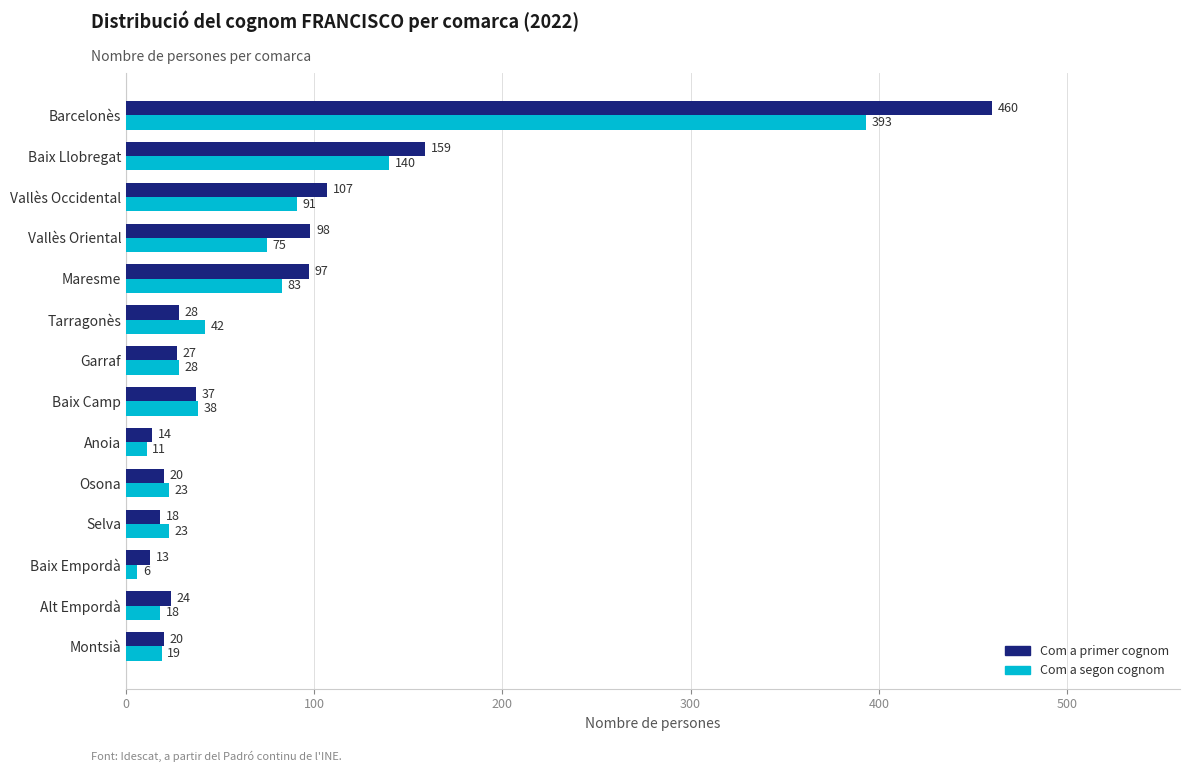

List the series in order of their peak value, highest first.

Com a primer cognom, Com a segon cognom